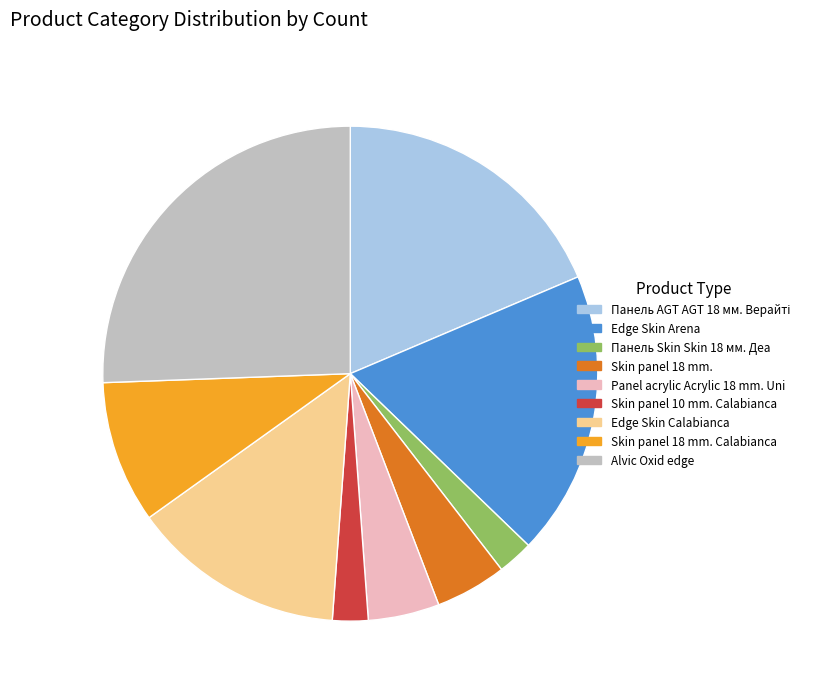

What is the largest slice in the pie chart?

Alvic Oxid edge